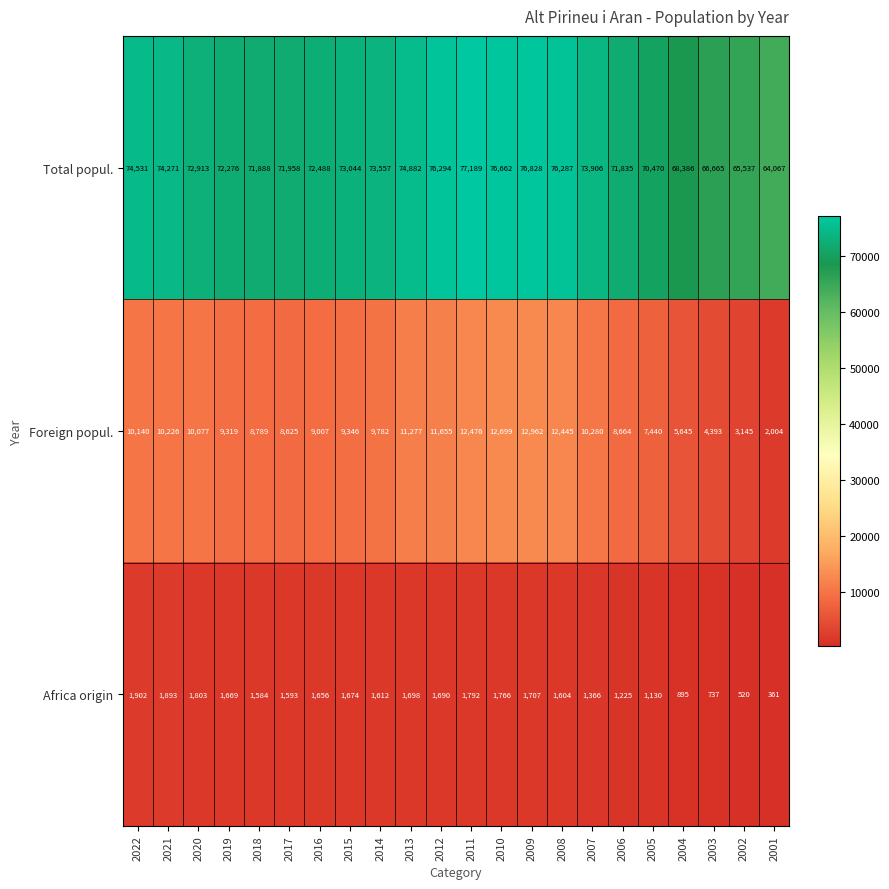

The value of Africa origin at 2002 is 520. True or false?

True